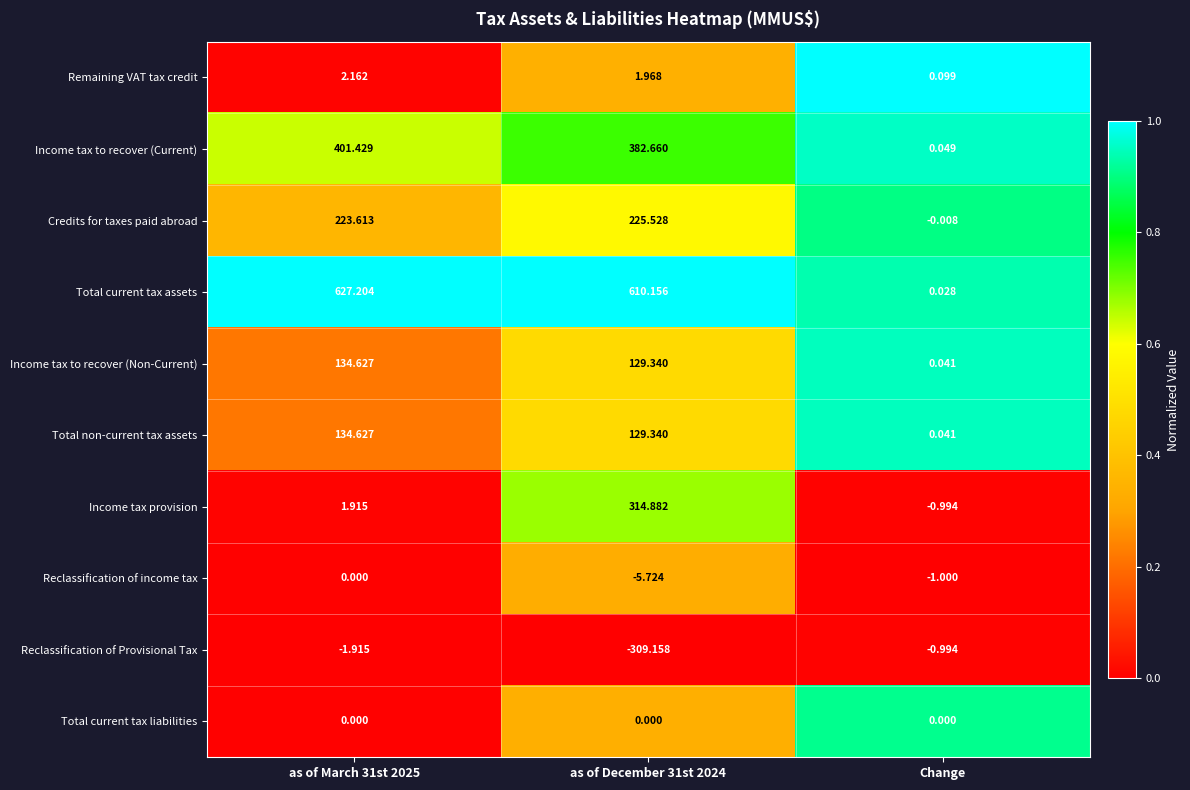

At which label does Reclassification of Provisional Tax first exceed -1?

Change